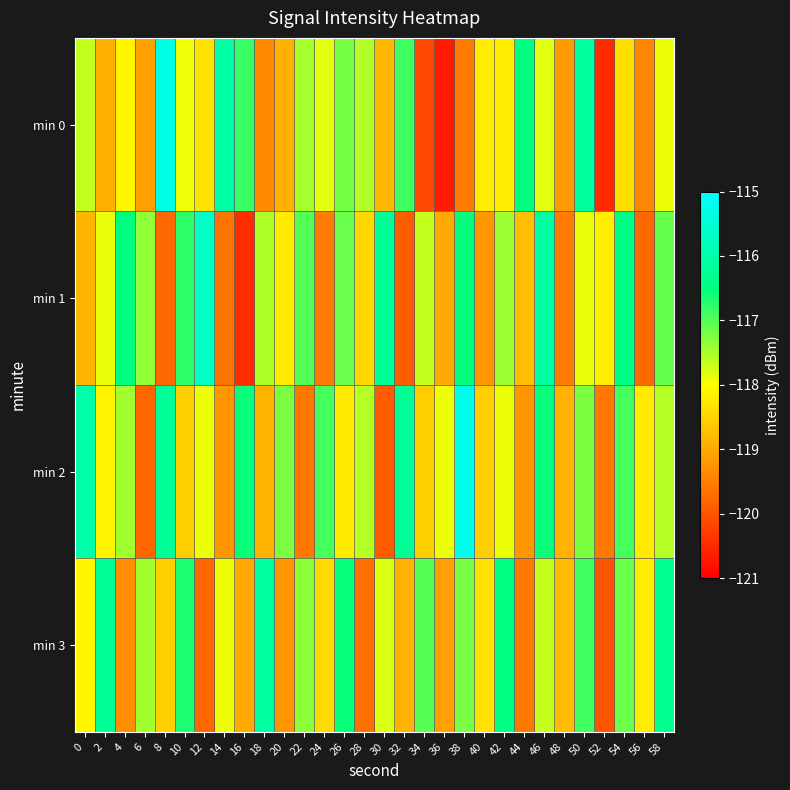

At which category is the sum across all series the highest?

50